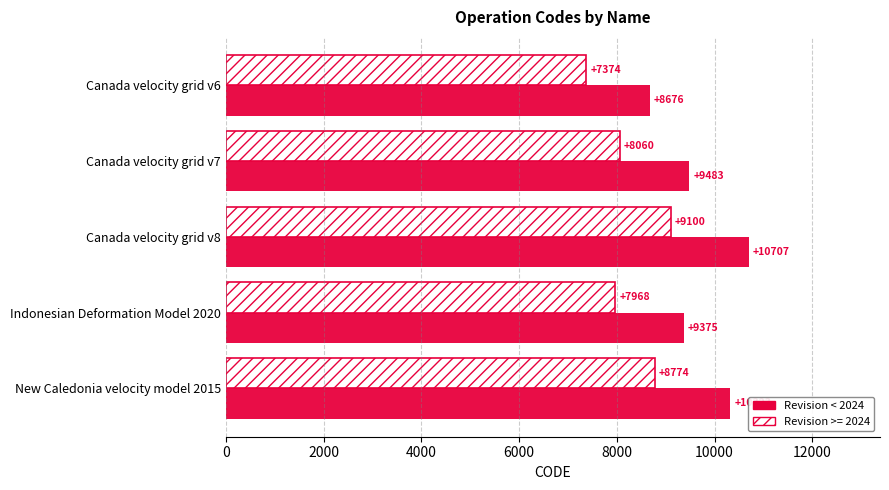

Which series has the widest spread of values?

Revision < 2024